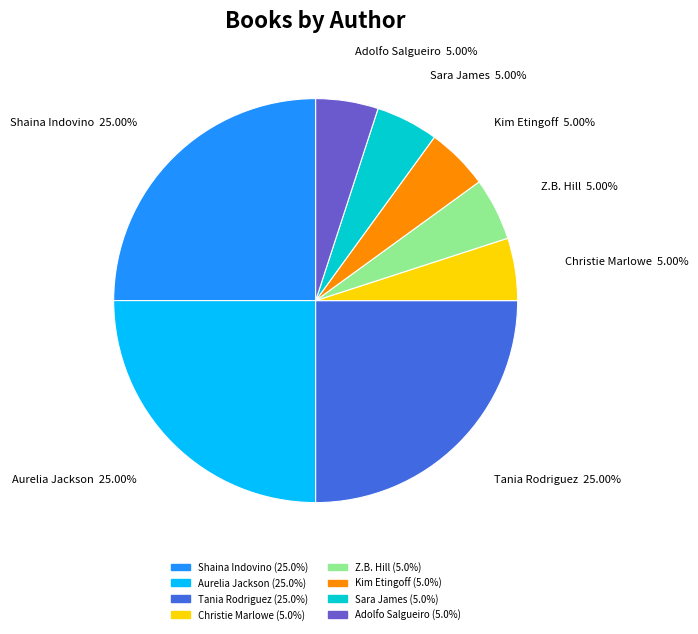

To the nearest percent, what is the difference between the largest and smallest slice percentages?

20%